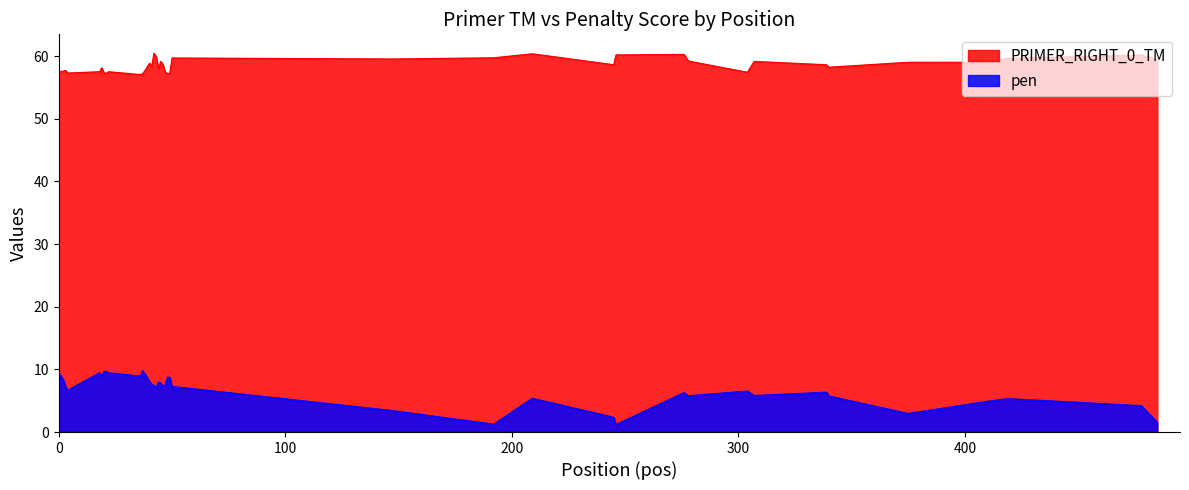

Count the number of categories in the chart.

40